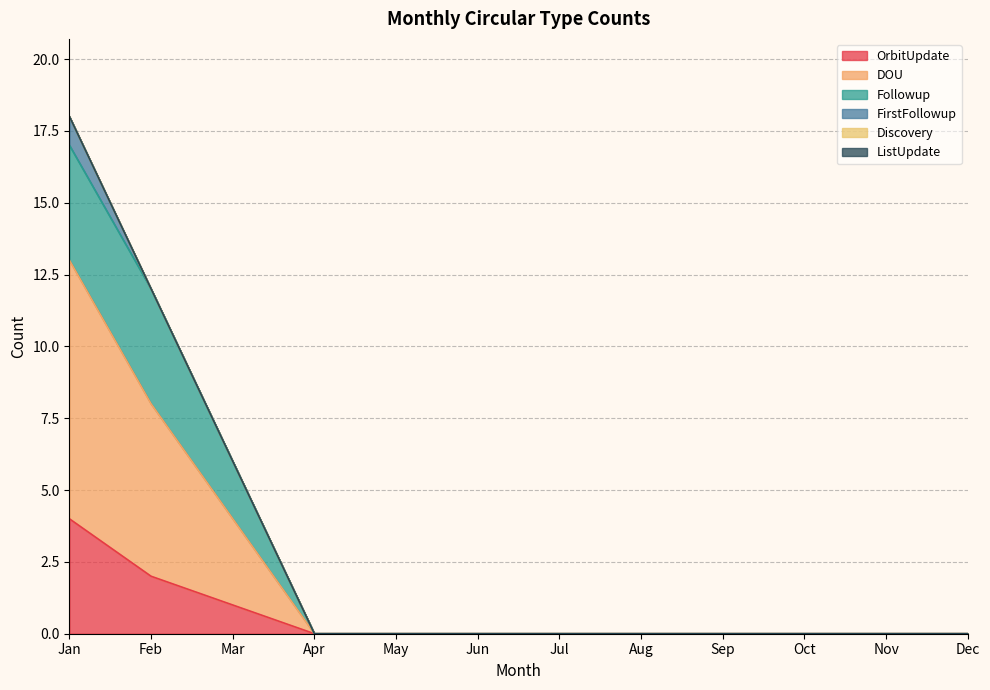

Is it true that Followup equals 0 at May?

True